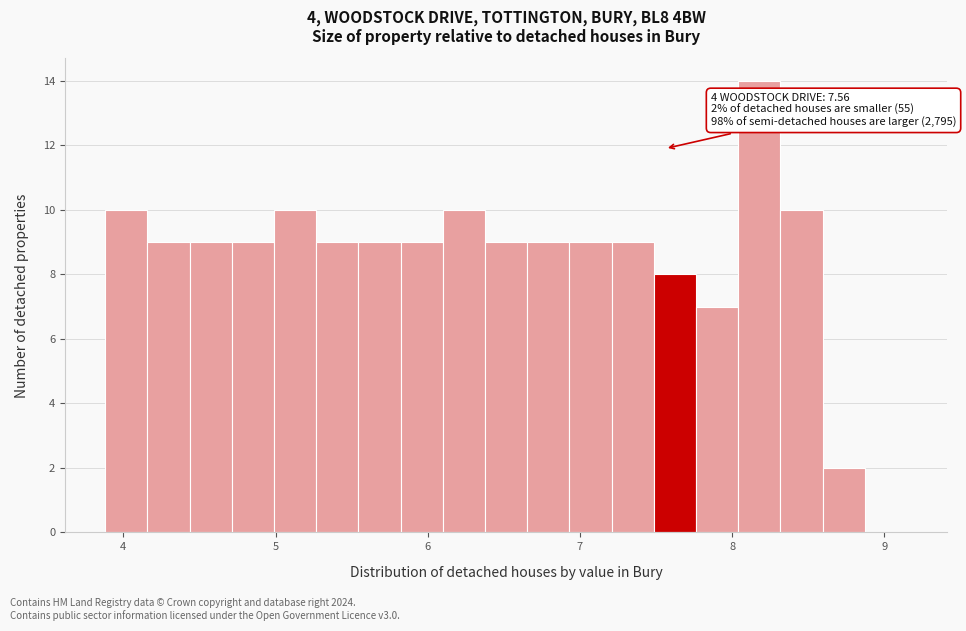

Read against the x-axis, roughly where is the centre of the tallest bar?

8.2